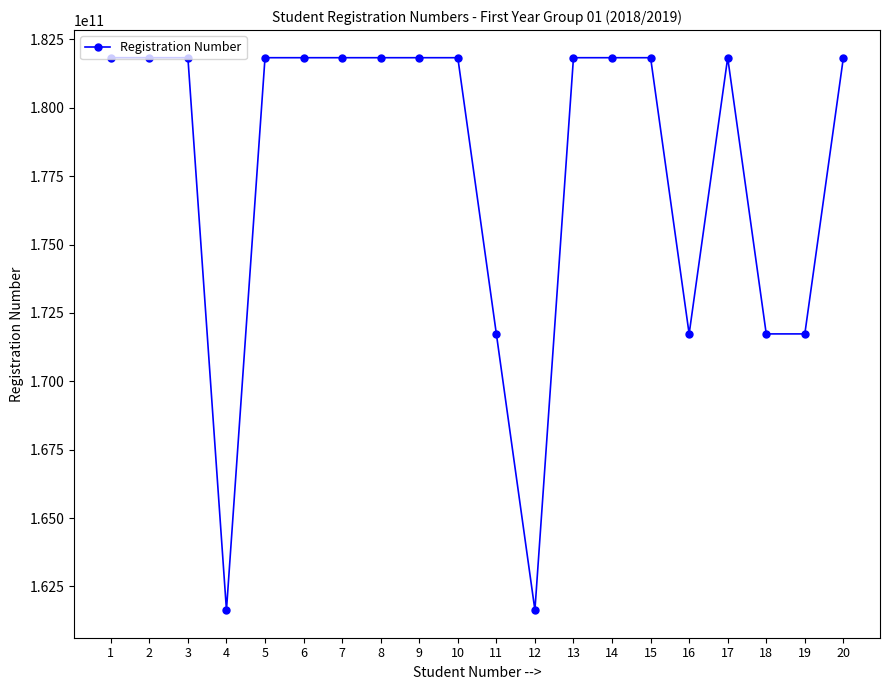

What is the ratio of the value at 18 to the value at 15?

0.9